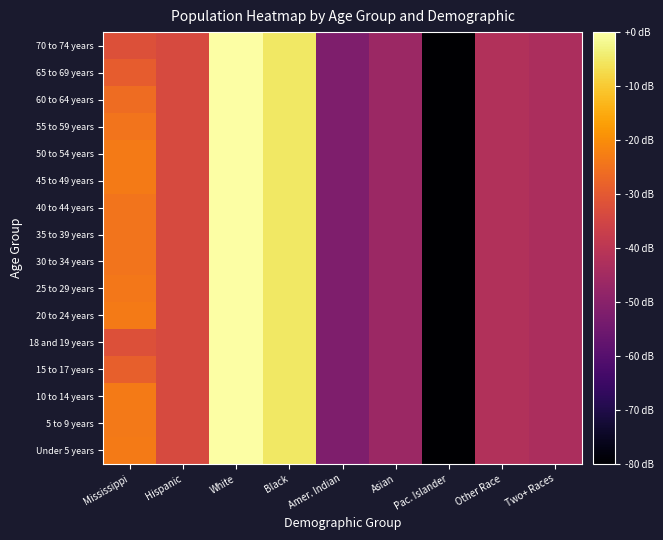

How many categories are shown in the chart?

9